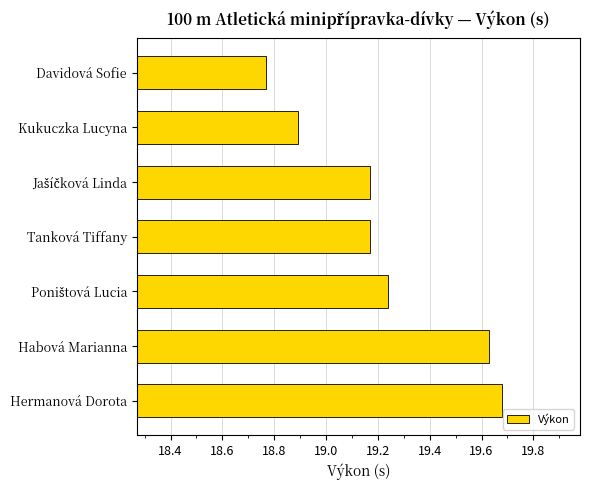

At which category does the chart reach its minimum across all series?

Davidová Sofie